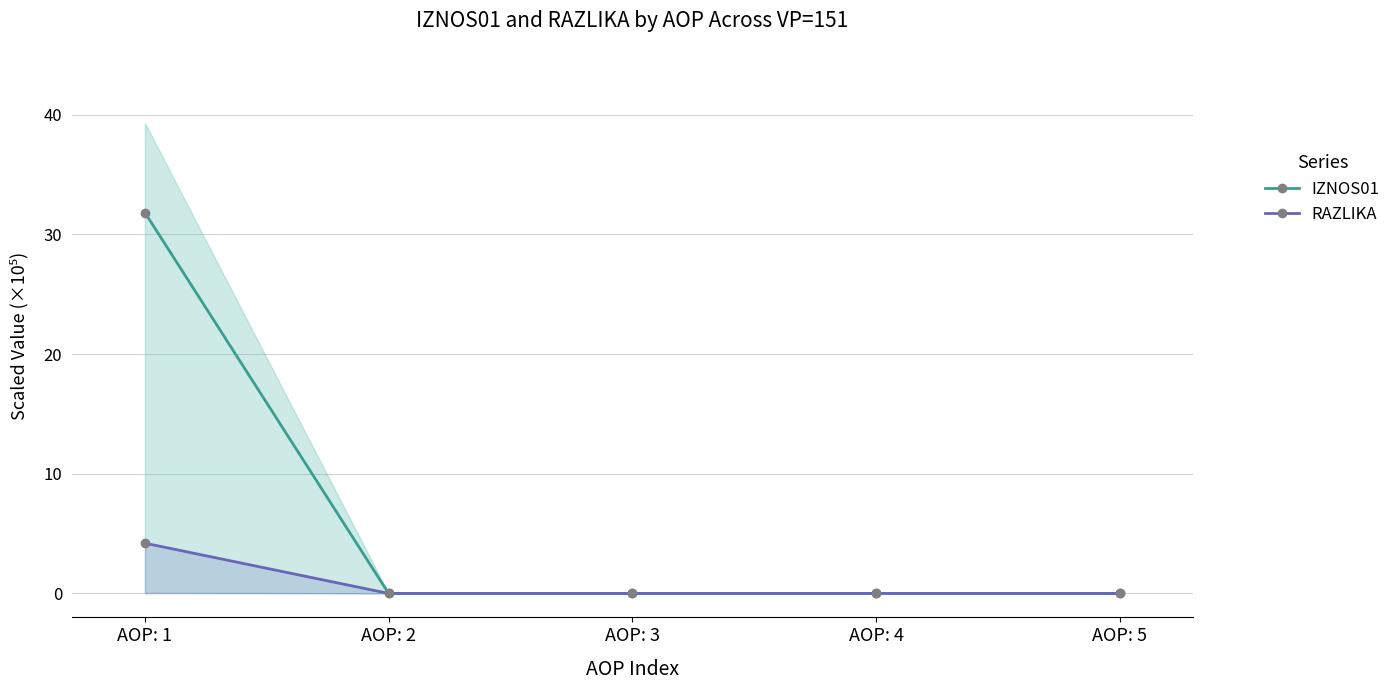

Count the number of data series in this chart.

2